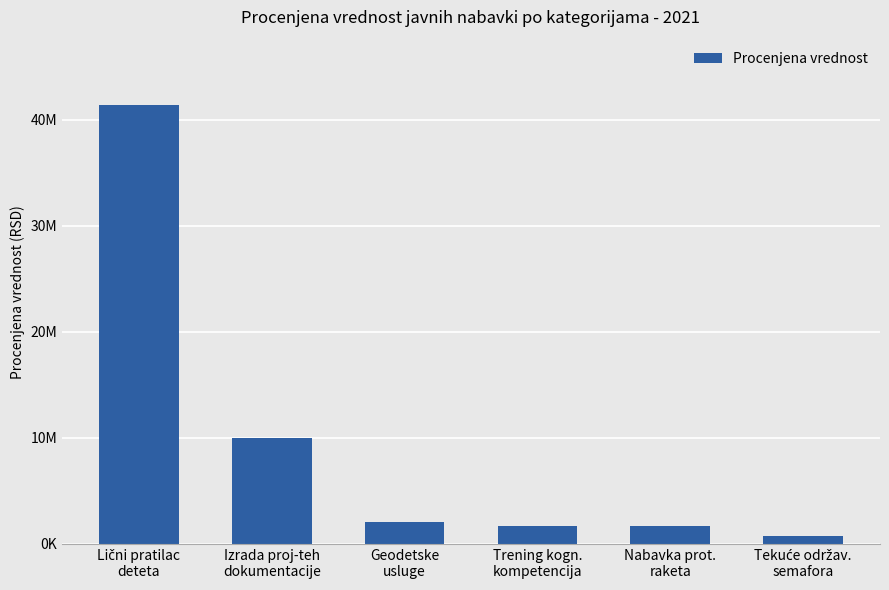

Is it true that the value at Geodetske
usluge is 2083333.3?

True